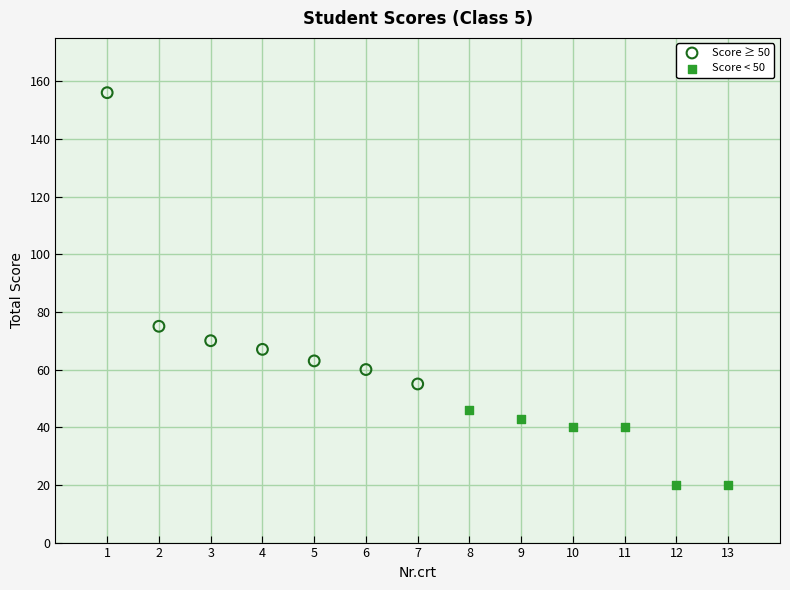

Which series has the widest spread of Y values?

Score ≥ 50